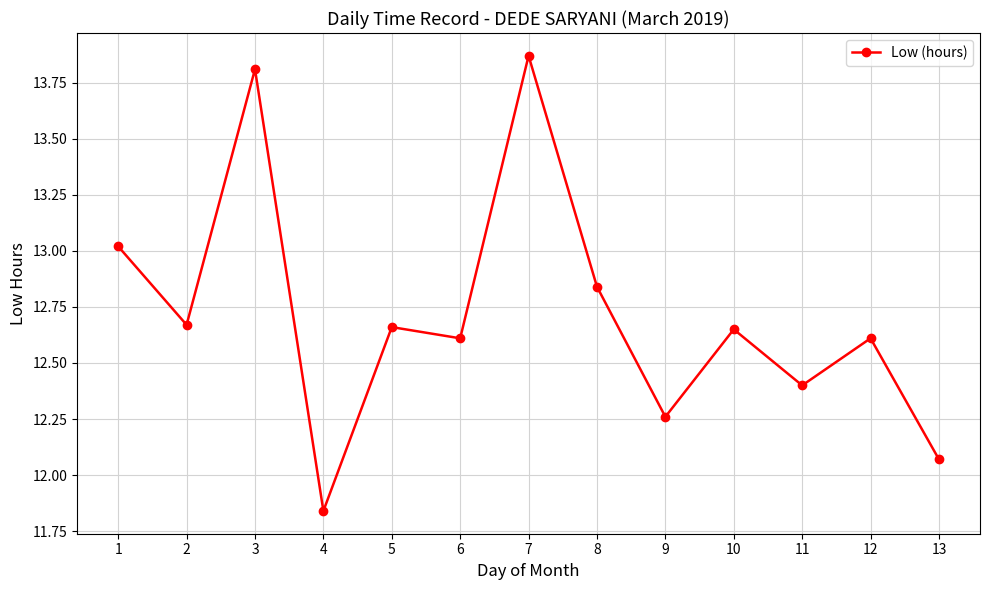

Count the number of categories in the chart.

13